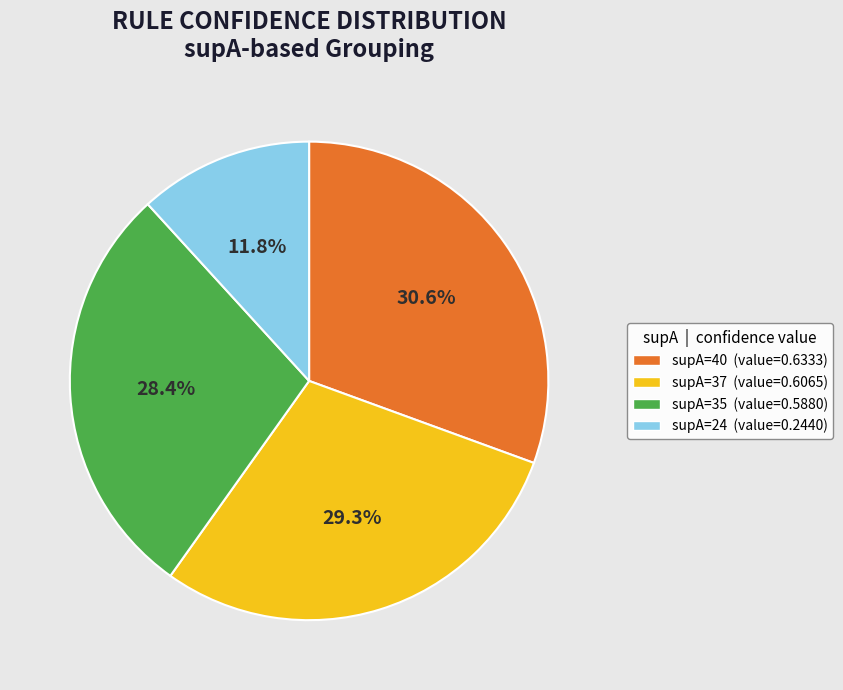

Is there a majority slice in this chart?

No